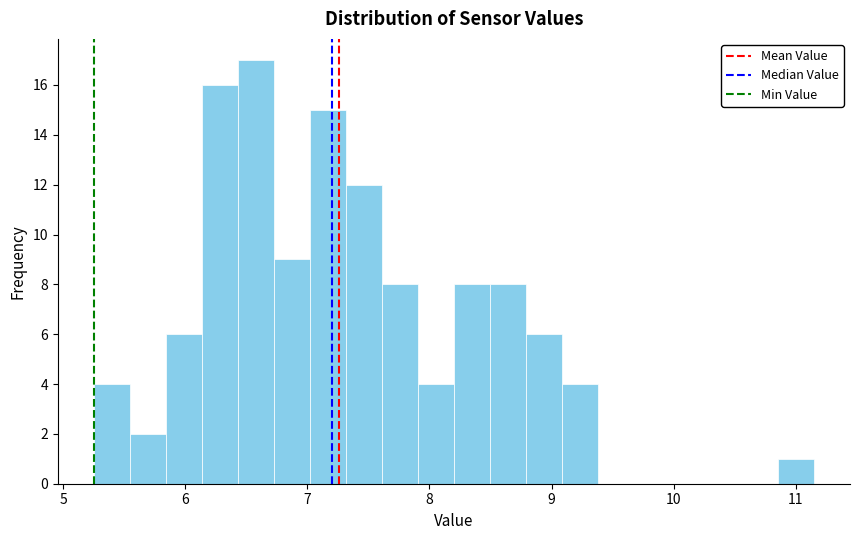

Read against the x-axis, roughly where is the centre of the tallest bar?

6.6